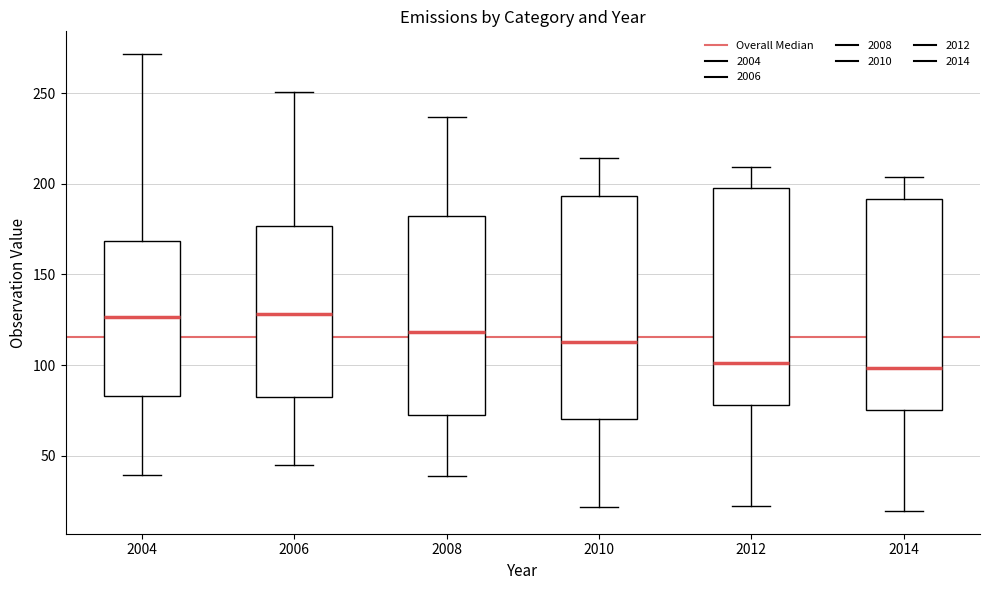

Reading left to right, transcribe this box plot: for each box, give where its median line is, the range the box spans, and where its two whiskers end, as read against the y-axis. The values are not printed on the chart, so give them approximately, as read against the axis.

2004: median 125, box 85 to 170, whiskers 40 to 270
2006: median 130, box 80 to 175, whiskers 45 to 250
2008: median 120, box 75 to 180, whiskers 40 to 235
2010: median 115, box 70 to 195, whiskers 20 to 215
2012: median 100, box 80 to 200, whiskers 20 to 210
2014: median 100, box 75 to 190, whiskers 20 to 205